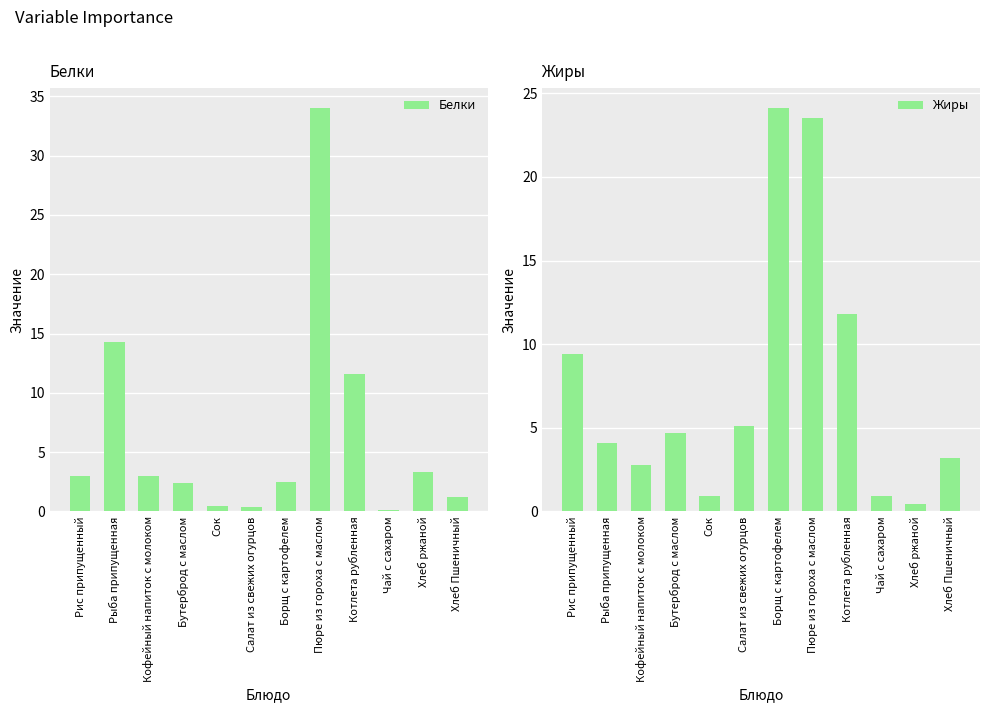

Is it true that Белки equals 4.1 at Рис припущенный?

False